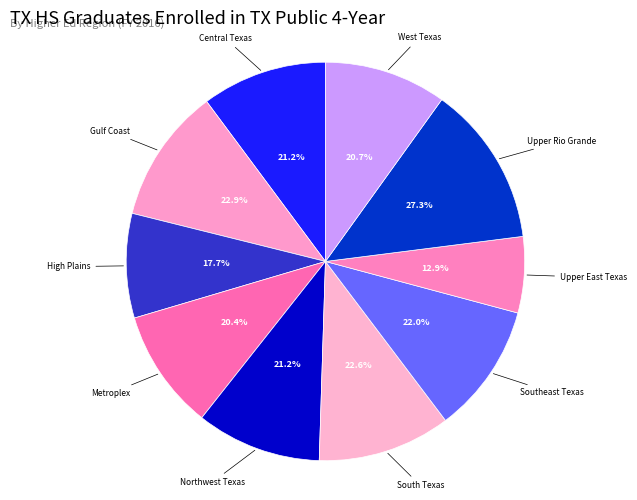

Do Southeast Texas and Central Texas together represent more than half of the pie?

No